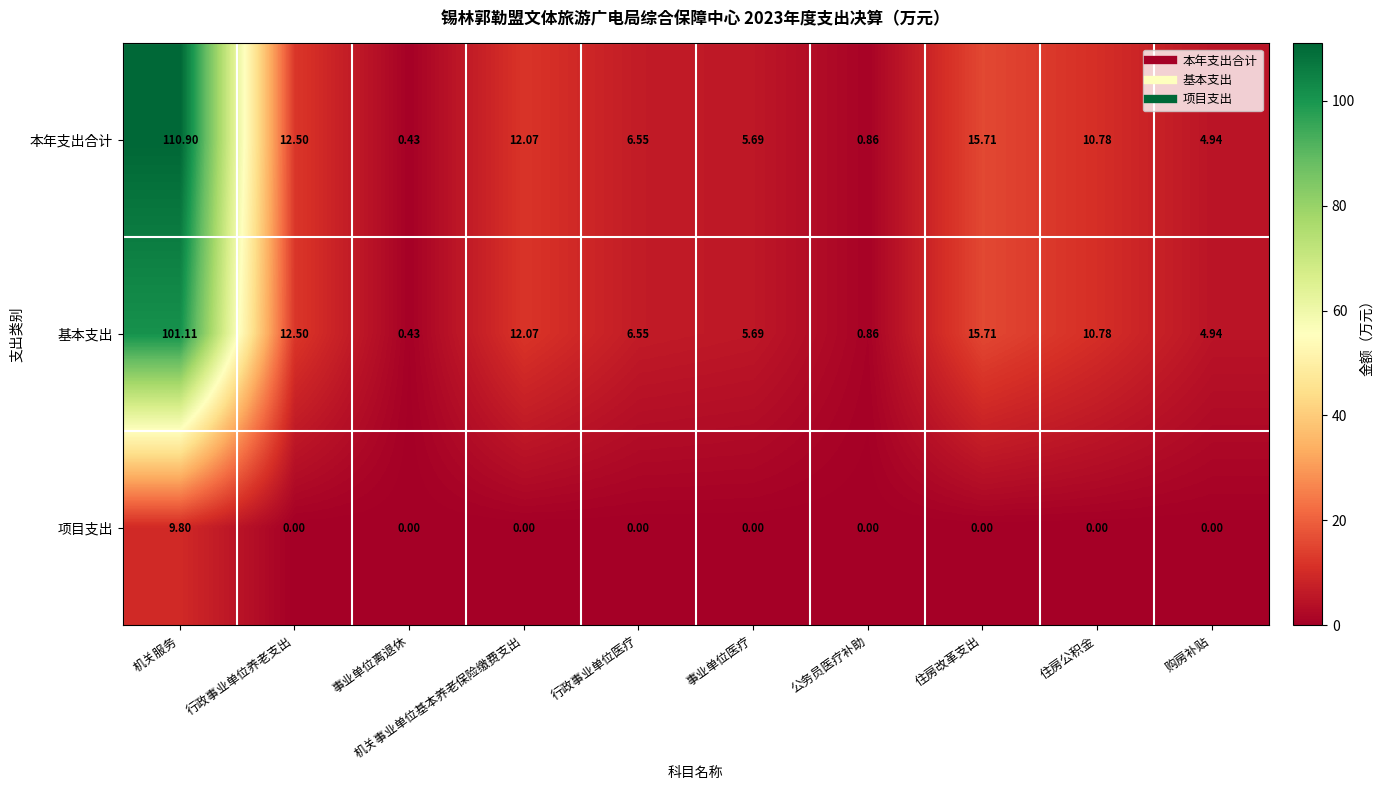

Which series has the largest range (max minus min)?

本年支出合计